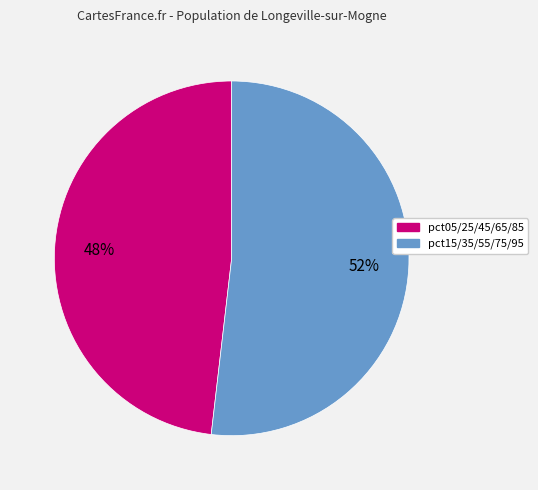

To the nearest percent, what is the difference between the largest and smallest slice percentages?

4%